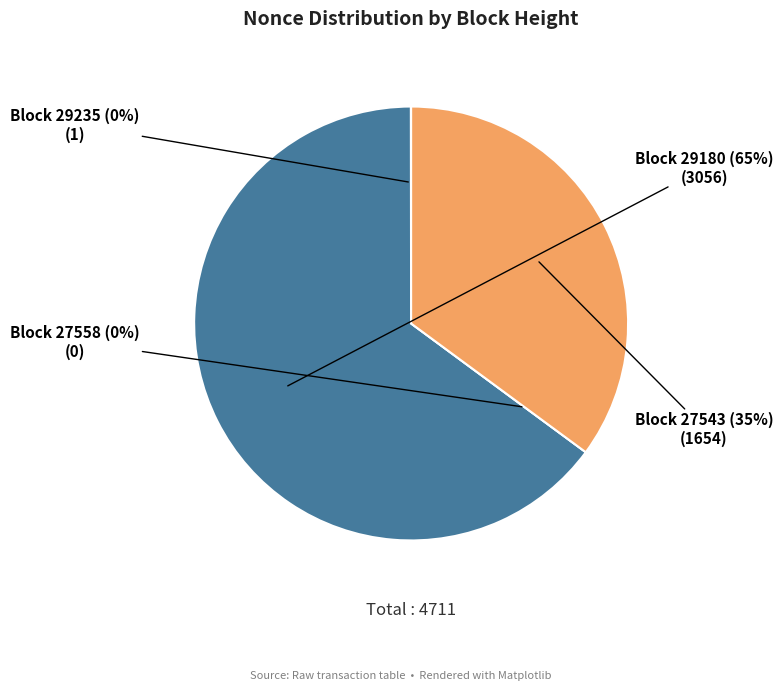

What is the largest slice in the pie chart?

29180